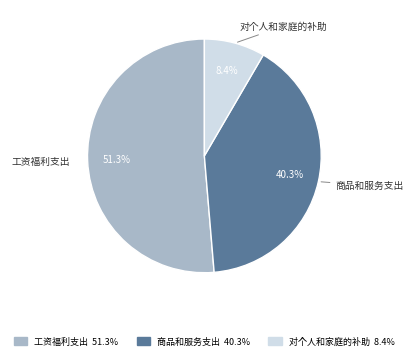

Is 对个人和家庭的补助 the majority of the pie?

No